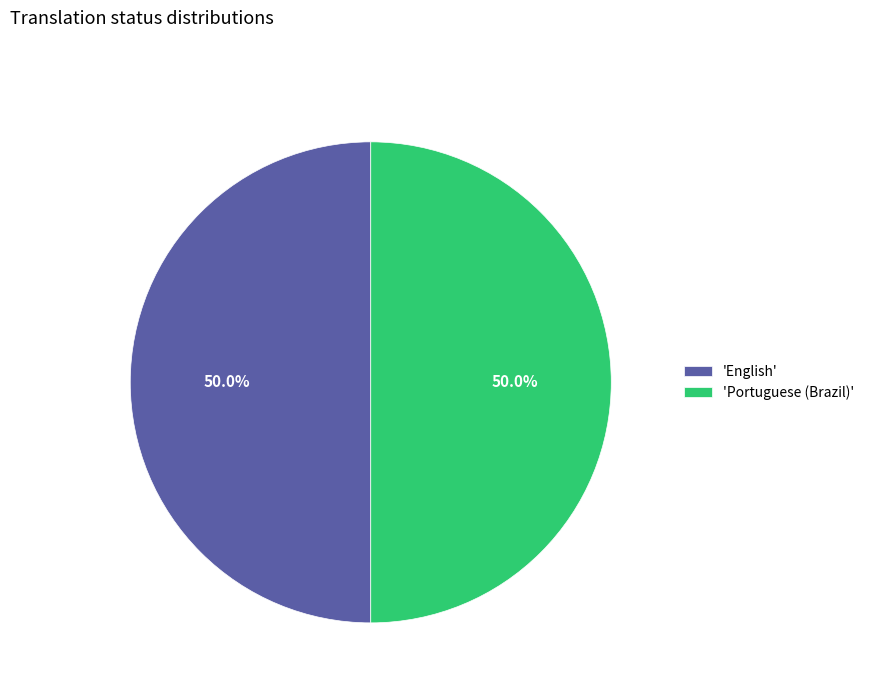

Approximately how many times larger is the value at 'Portuguese (Brazil)' compared to 'English'?

1.0